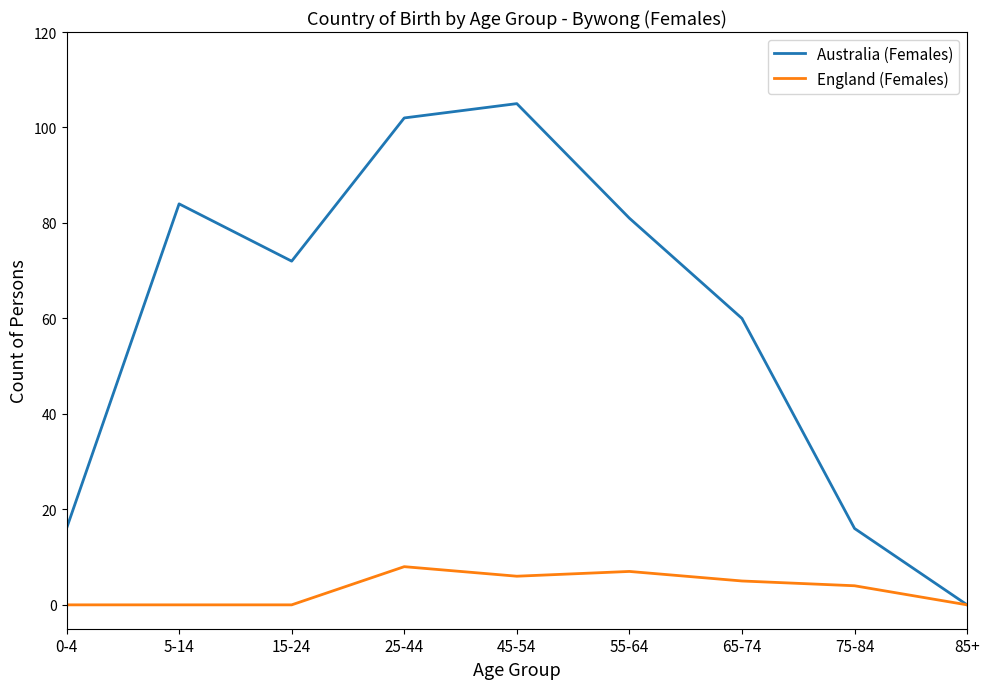

Which category has the highest value across all series?

45-54